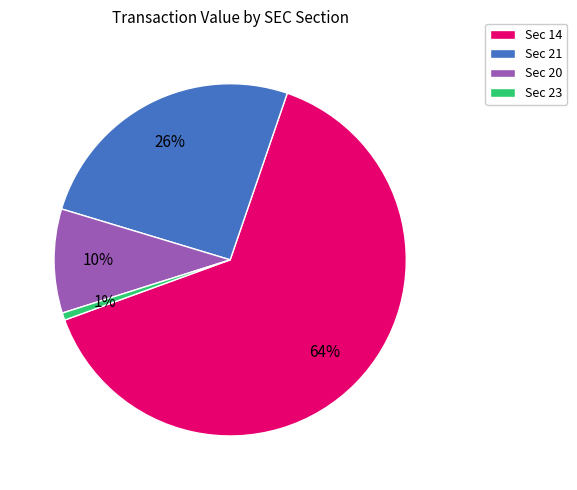

Is there a majority slice in this chart?

Yes